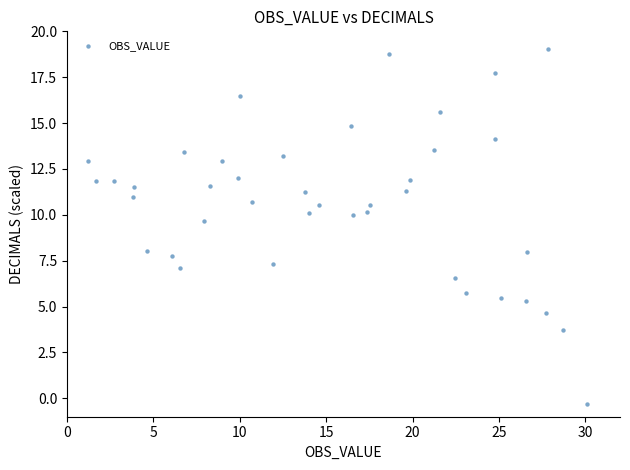

What Y value in the scatter plot is closest to 9?

9.6